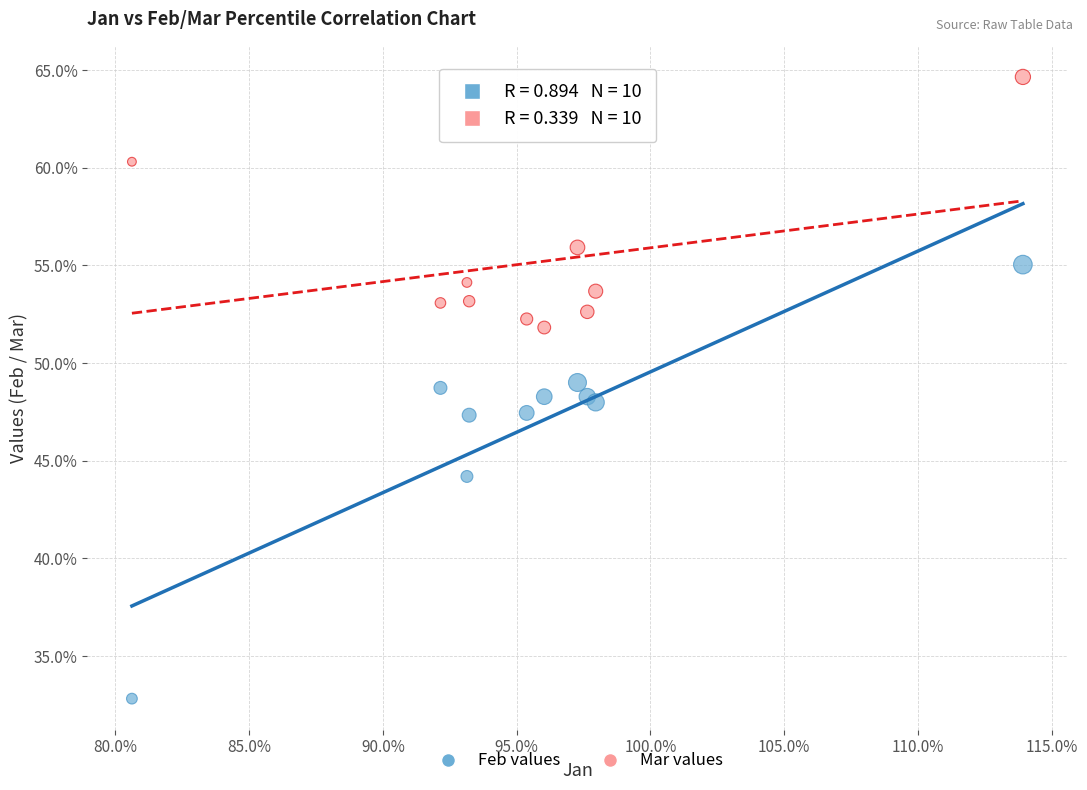

What are all the series names shown in the legend?

Feb values, Mar values